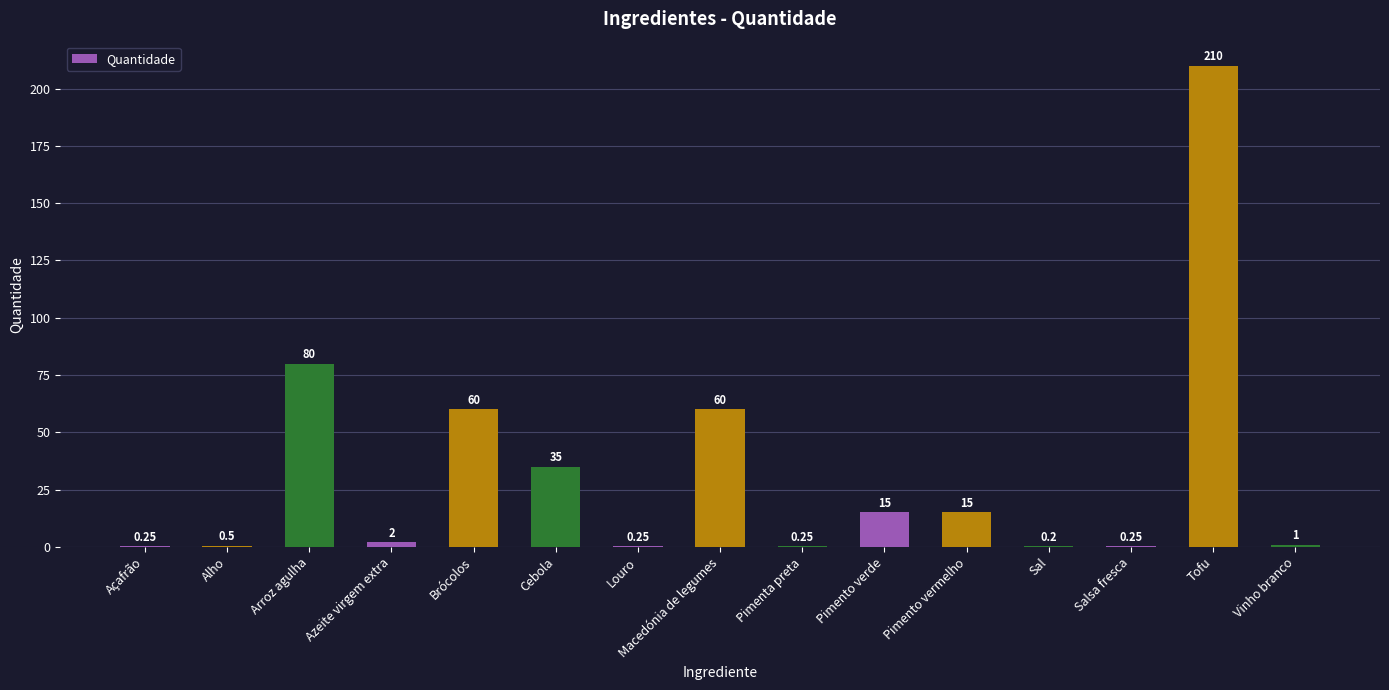

What is the change in value from Brócolos to Pimento vermelho?

-45.0